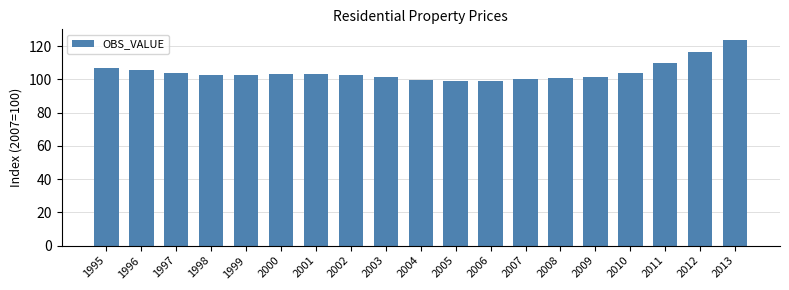

What is the value of the 1st bar from the left?

107.0